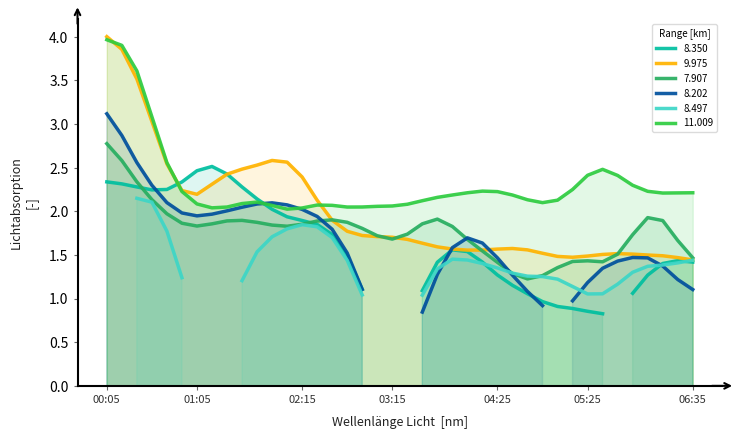

What is the label of the 9th point from the right?

05:15